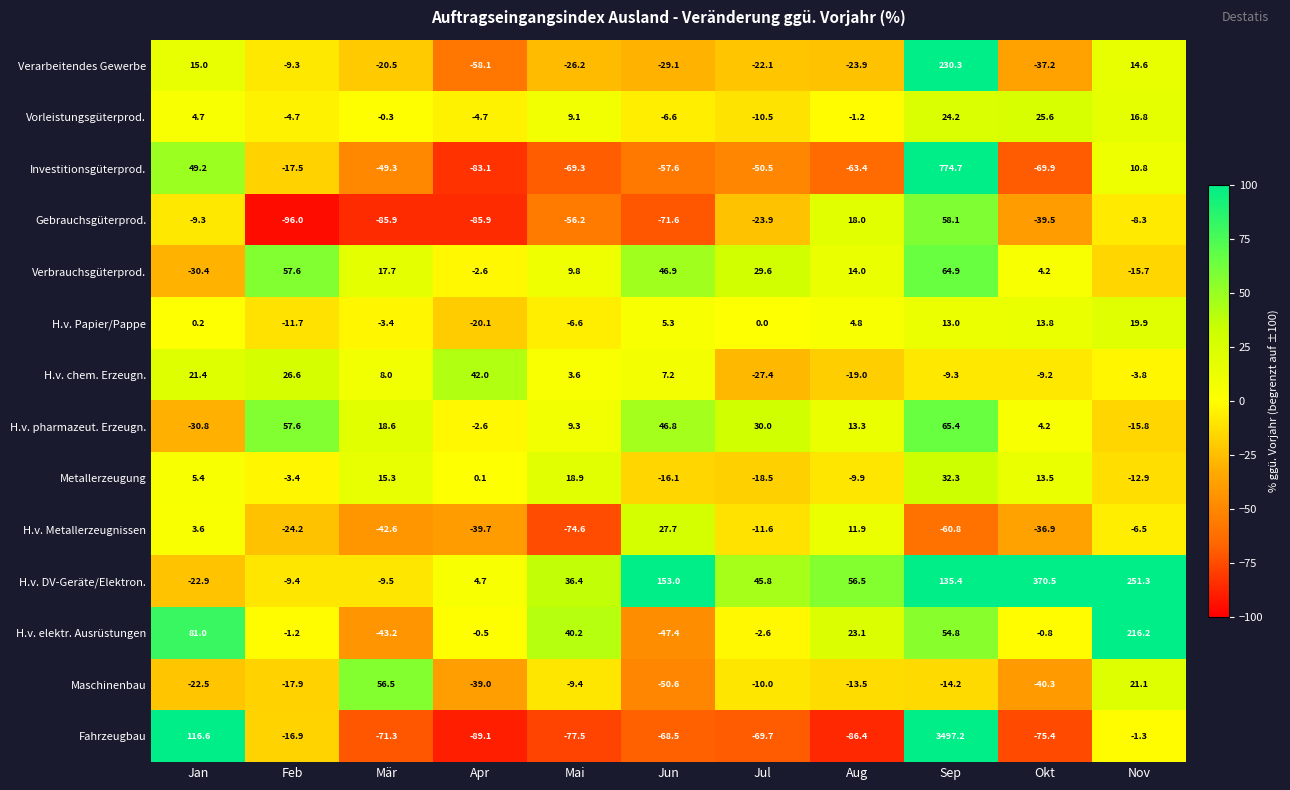

True or false: Gebrauchsgüterprod. has a value of -58.4 at Okt.

False